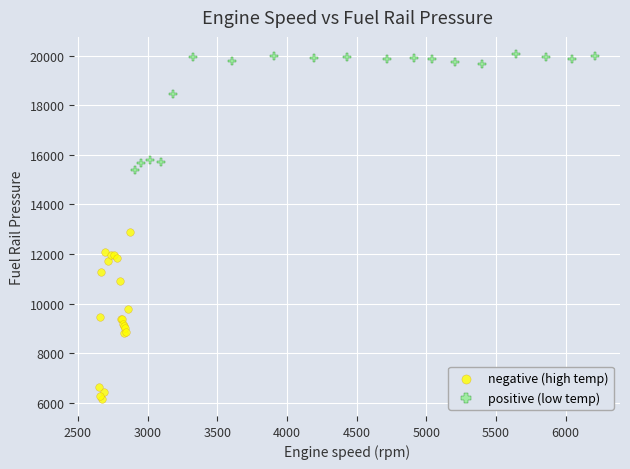

Which series has the widest spread of Y values?

negative (high temp)